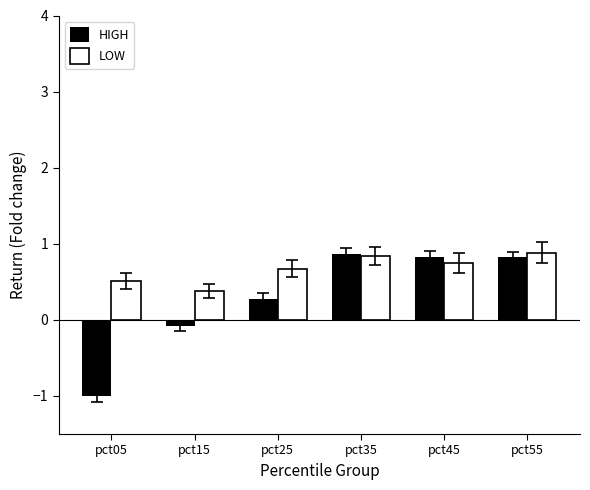

What is the difference between the LOW values at pct25 and pct55?

0.2